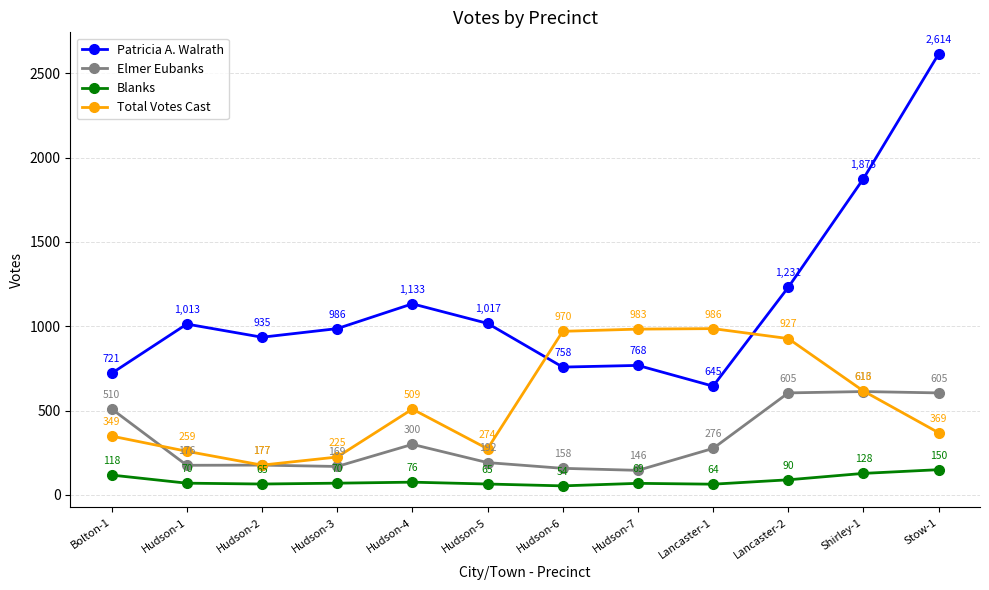

True or false: Blanks has a value of 54 at Hudson-6.

True